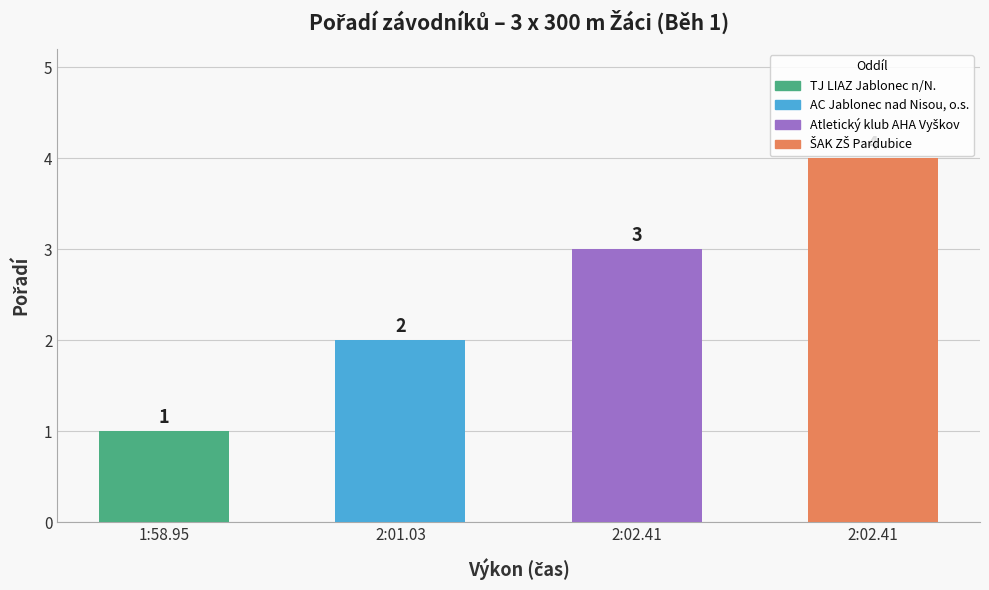

What is the change in value from 2:01.03 to 2:02.41?

+1